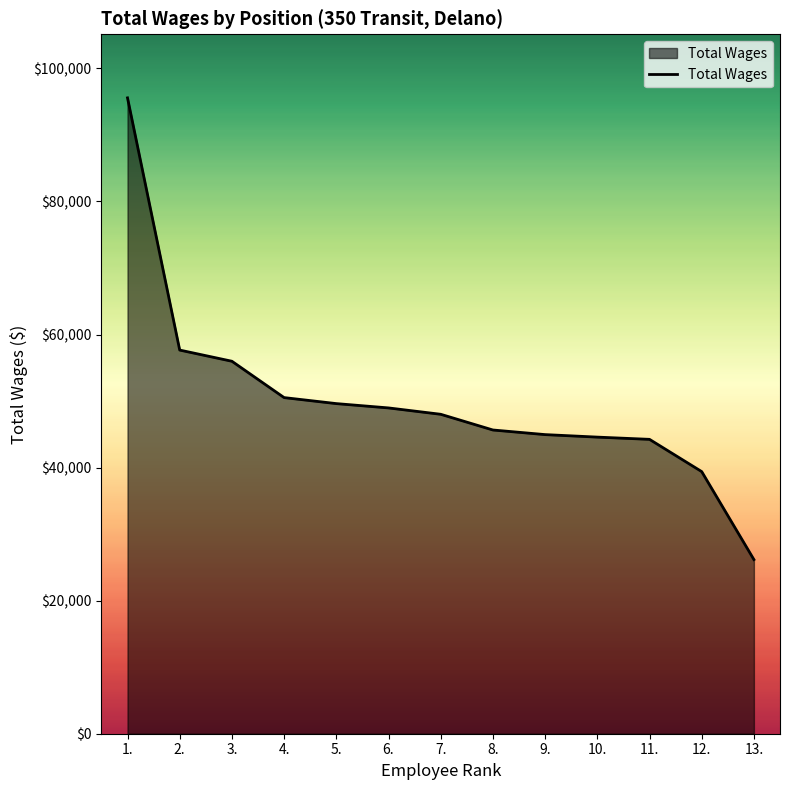

What is the maximum value shown in the chart?

95576